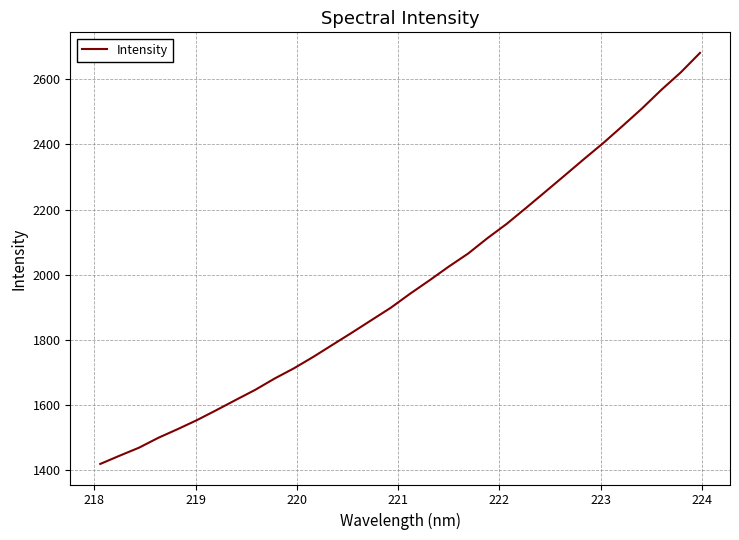

What is the minimum value shown in the chart?

1418.1